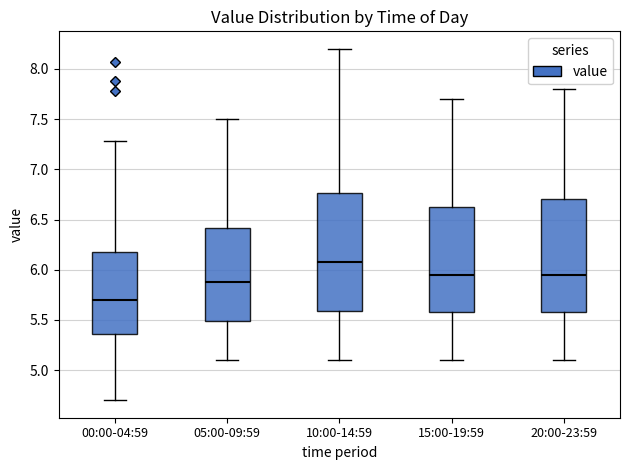

Which box has the highest median line?

10:00-14:59